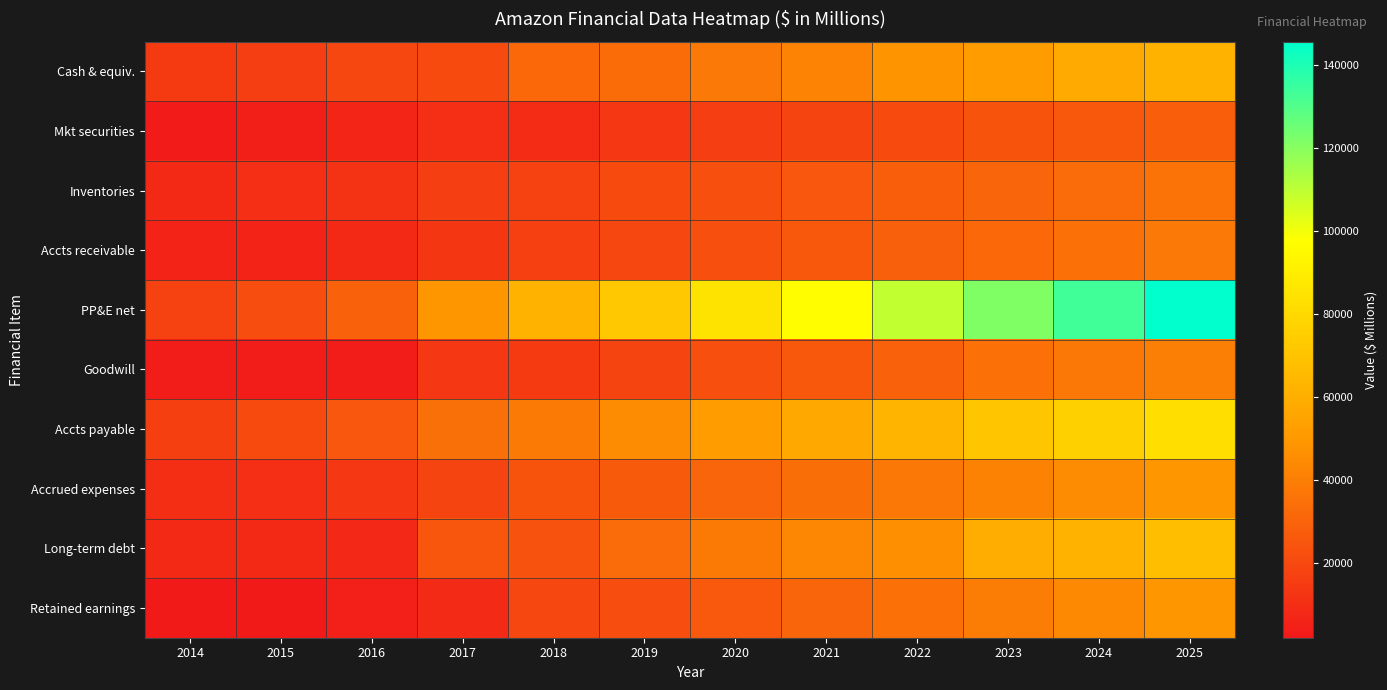

Reading left to right, transcribe all the data shown in this chart.

Cash & equiv.: 2014=14557.0	2015=15890.0	2016=19334.0	2017=20522.0	2018=31750.0	2019=33173.5	2020=37941.7	2021=41872.6	2022=48379.6	2023=51799.4	2024=58114.2	2025=61799.8
Mkt securities: 2014=2859.0	2015=3918.0	2016=6647.0	2017=10464.0	2018=9500.0	2019=13937.1	2020=16118.9	2021=18252.6	2022=20679.6	2023=23869.5	2024=25594.7	2025=27949.2
Inventories: 2014=8299.0	2015=10243.0	2016=11461.0	2017=16047.0	2018=17174.0	2019=20554.8	2020=22924.0	2021=25369.2	2022=27903.2	2023=30434.8	2024=32964.8	2025=35493.7
Accts receivable: 2014=5612.0	2015=5654.0	2016=8339.0	2017=13164.0	2018=16677.0	2019=19278.8	2020=22555.6	2021=25625.2	2022=28731.9	2023=31846.6	2024=34965.5	2025=38086.6
PP&E net: 2014=16967.0	2015=21838.0	2016=29114.0	2017=48866.0	2018=61797.0	2019=72414.8	2020=85013.8	2021=97039.1	2022=109174.2	2023=121334.9	2024=133508.6	2025=145689.5
Goodwill: 2014=3319.0	2015=3759.0	2016=3784.0	2017=13350.0	2018=14548.0	2019=18353.0	2020=22416.4	2021=25625.0	2022=29200.4	2023=35075.8	2024=37680.6	2025=40300.6
Accts payable: 2014=16459.0	2015=20397.0	2016=25309.0	2017=34616.0	2018=38192.0	2019=45336.3	2020=51414.2	2021=57253.7	2022=63033.3	2023=71038.1	2024=76049.3	2025=82285.5
Accrued expenses: 2014=9807.0	2015=10372.0	2016=13739.0	2017=18170.0	2018=23663.0	2019=26420.5	2020=30349.0	2021=34033.5	2022=37760.4	2023=41497.4	2024=45239.5	2025=48984.3
Long-term debt: 2014=8265.0	2015=8227.0	2016=7694.0	2017=24743.0	2018=23495.0	2019=32781.2	2020=38279.1	2021=43332.8	2022=46532.3	2023=59737.9	2024=61843.2	2025=68056.4
Retained earnings: 2014=1949.0	2015=2545.0	2016=4916.0	2017=8636.0	2018=19625.0	2019=21328.3	2020=26348.2	2021=30603.7	2022=35159.4	2023=39717.1	2024=44276.7	2025=48837.8